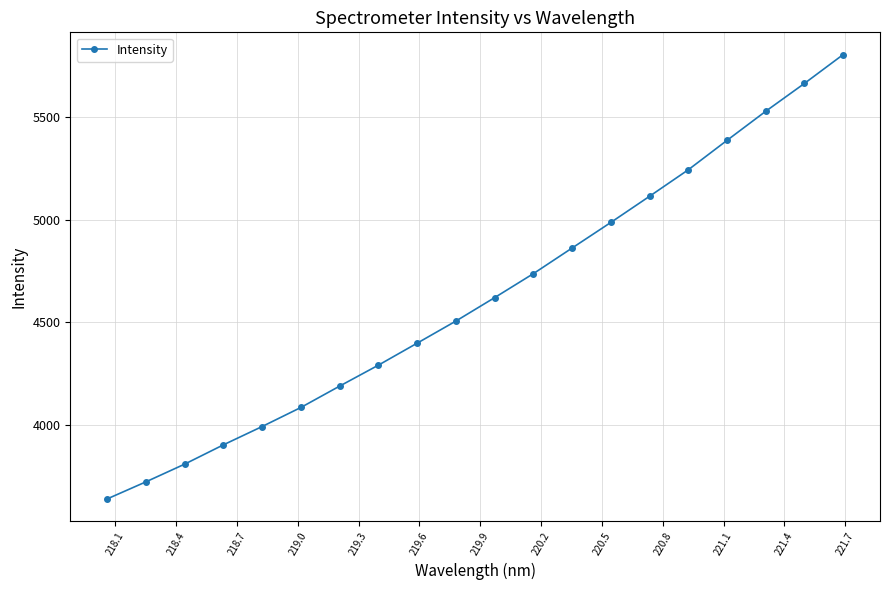

What is the value of the 18th point from the left?

5529.2